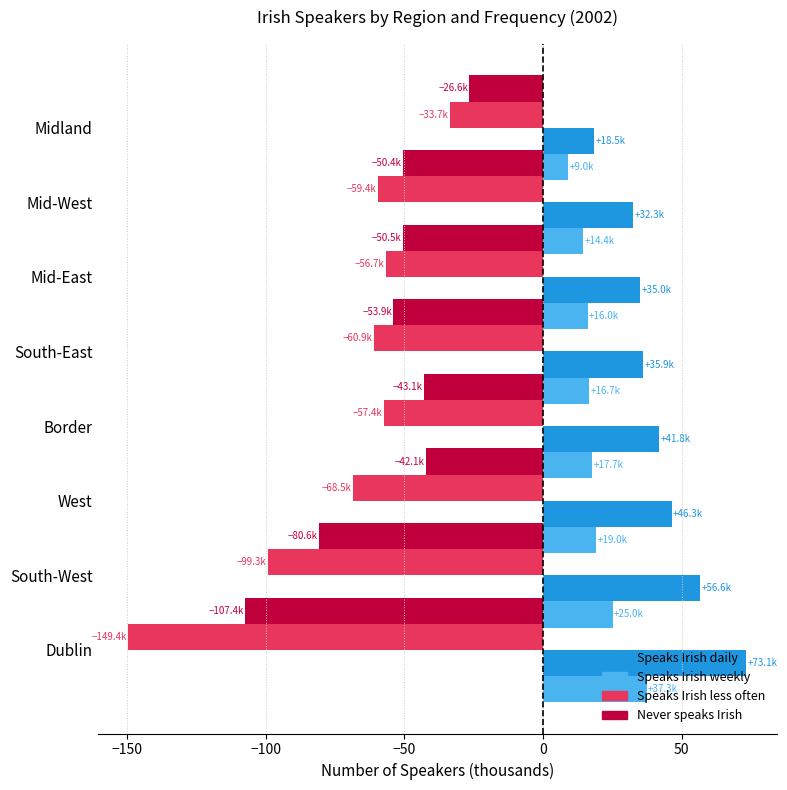

Does the chart contain stacked bars?

No